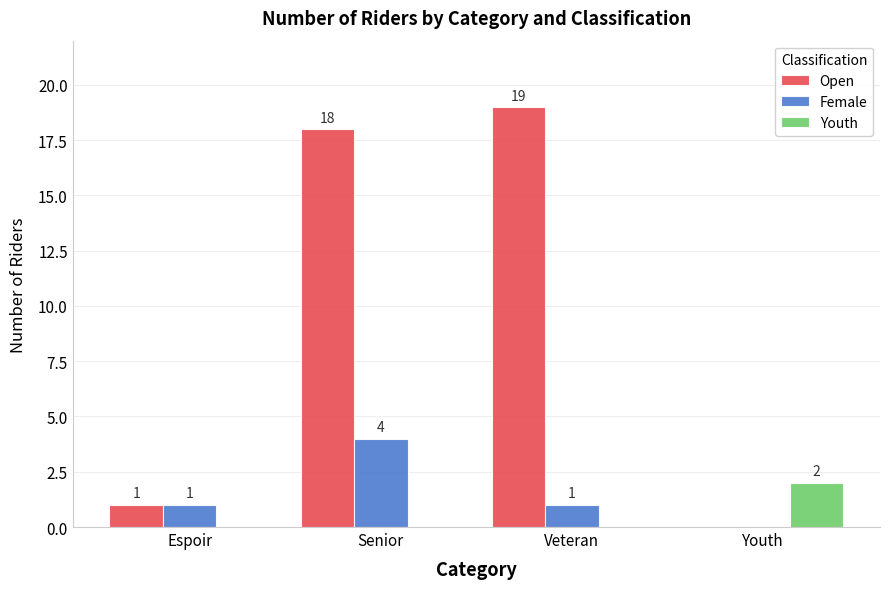

At which label is Open closest to 9?

Espoir